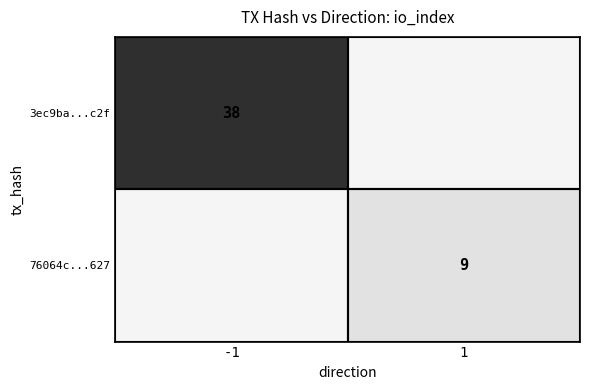

Is the value of 3ec9ba...c2f at 1 greater than the value of 76064c...627 at -1?

No